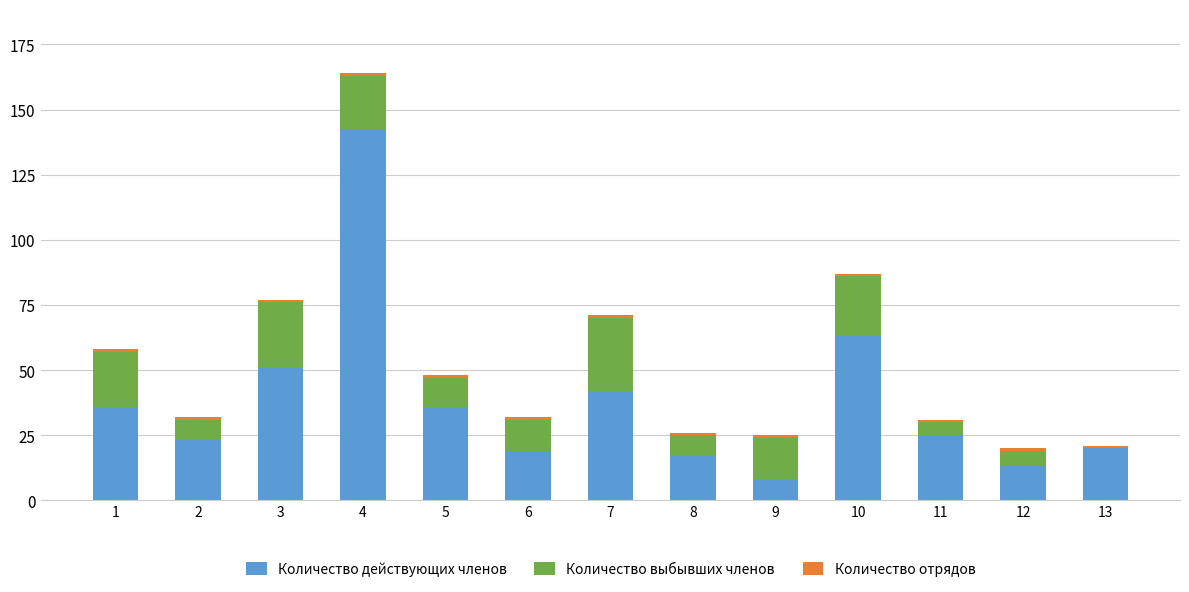

True or false: Количество действующих членов has a value of 34 at 4.

False